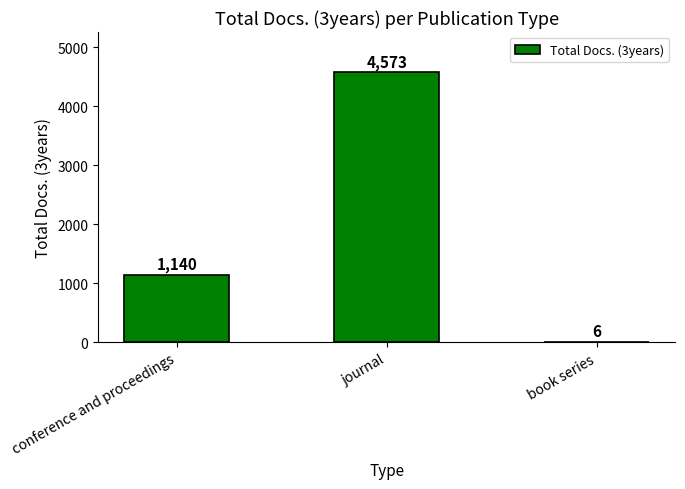

What is the sum of all values?

5719